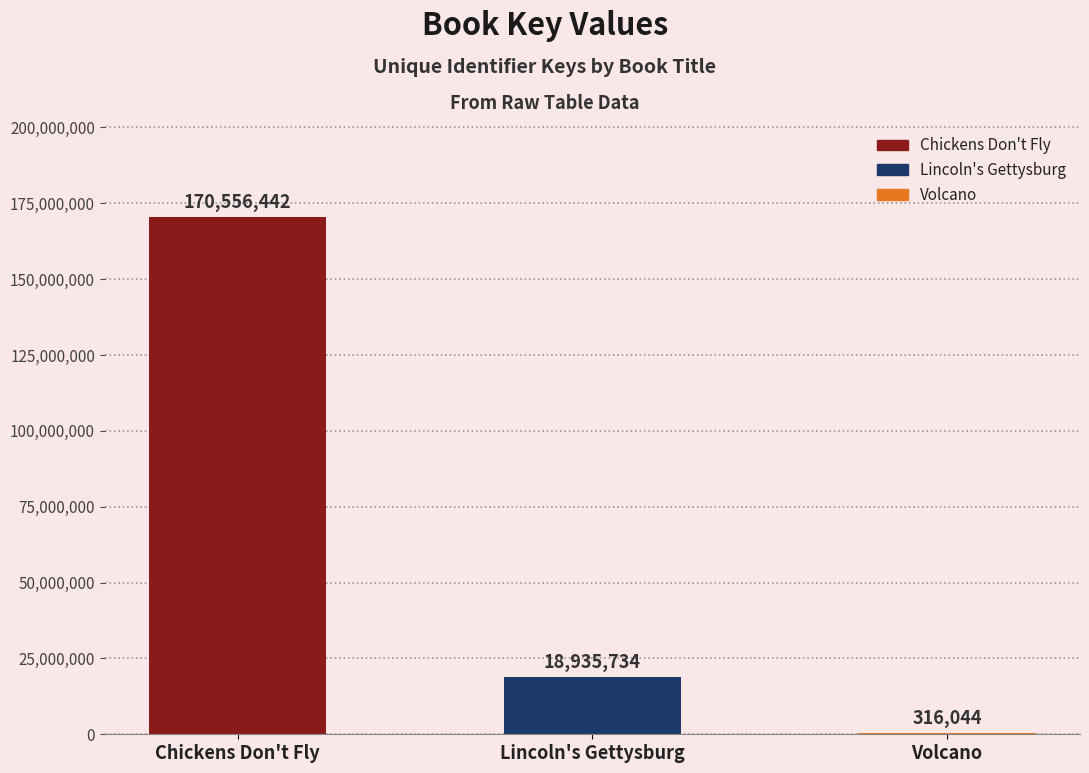

What is the change in value from Lincoln's Gettysburg to Volcano?

-18619690